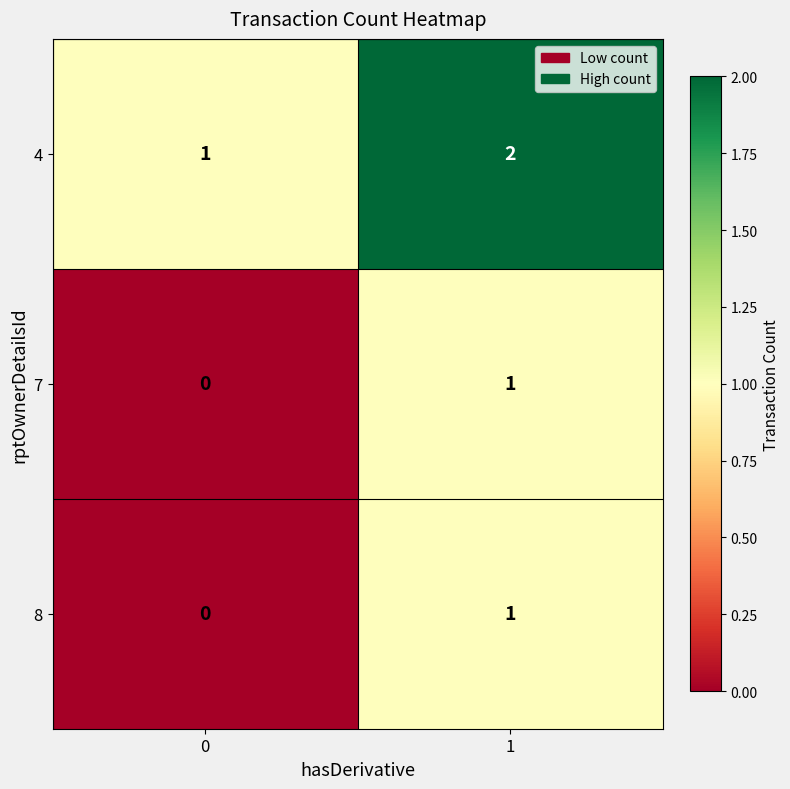

Is it true that 7 equals 0 at 1?

False